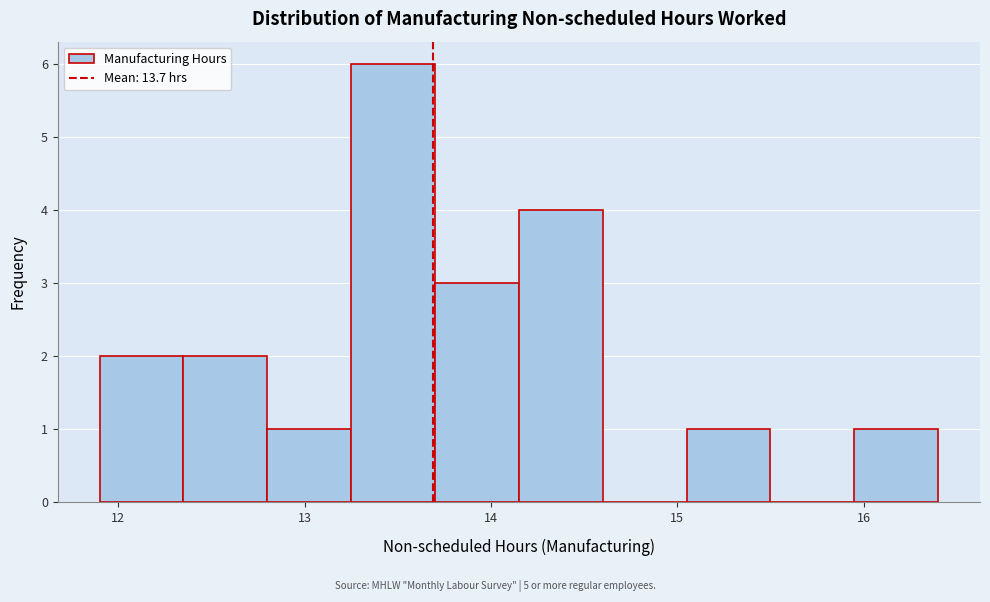

How tall is the bar that spans 12.80 to 13.25 on the x-axis? Neither the bar edges nor the heights are printed on the chart, so give them approximately, as read against the axes.

1